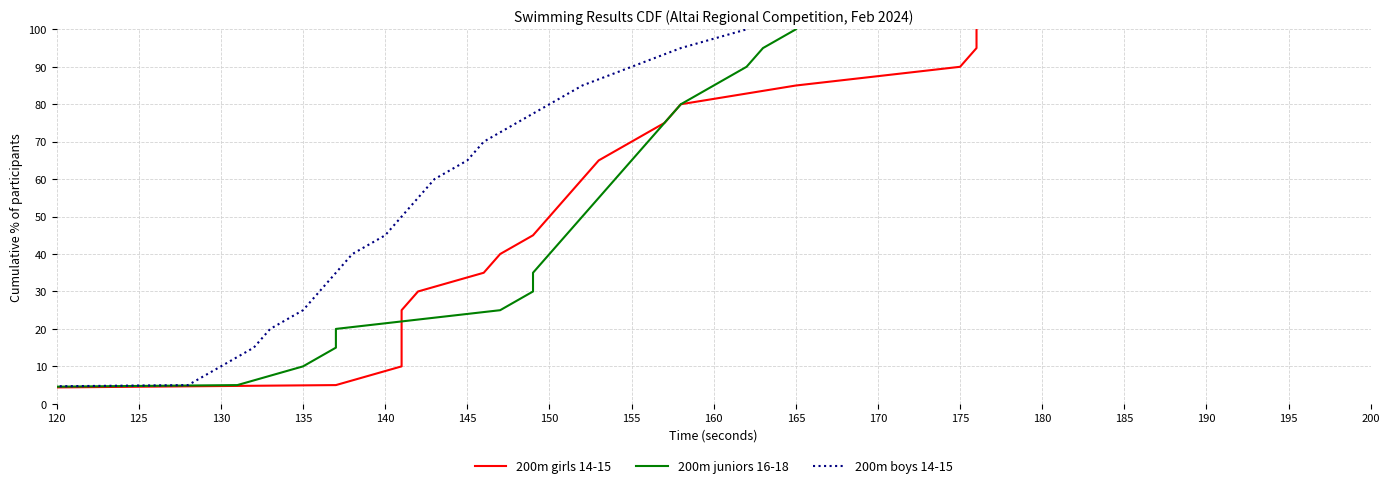

What is the average value of the 200m boys 14-15 series?

50